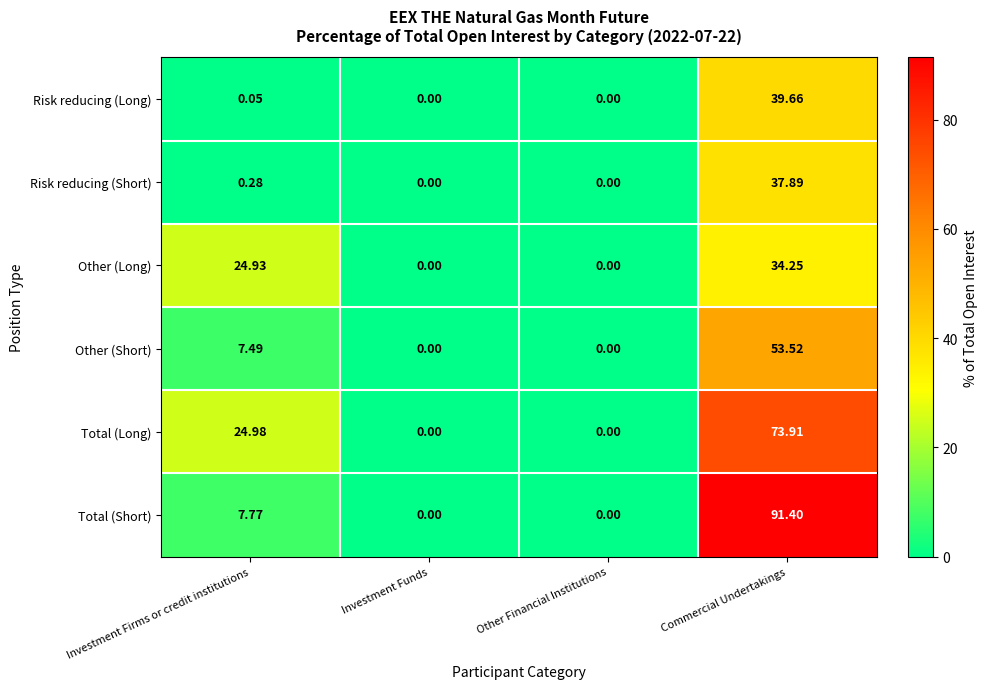

At which category is the sum across all series the highest?

Commercial Undertakings